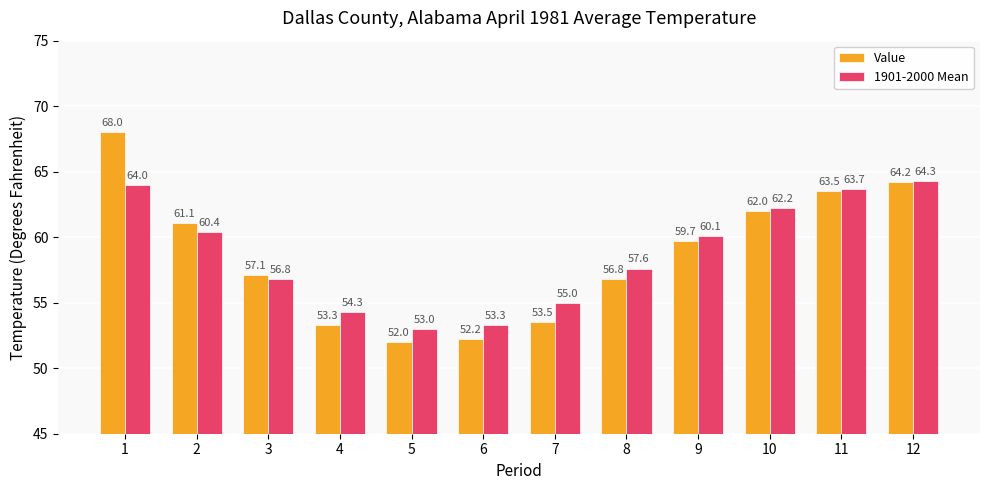

At which category does the chart reach its minimum across all series?

5